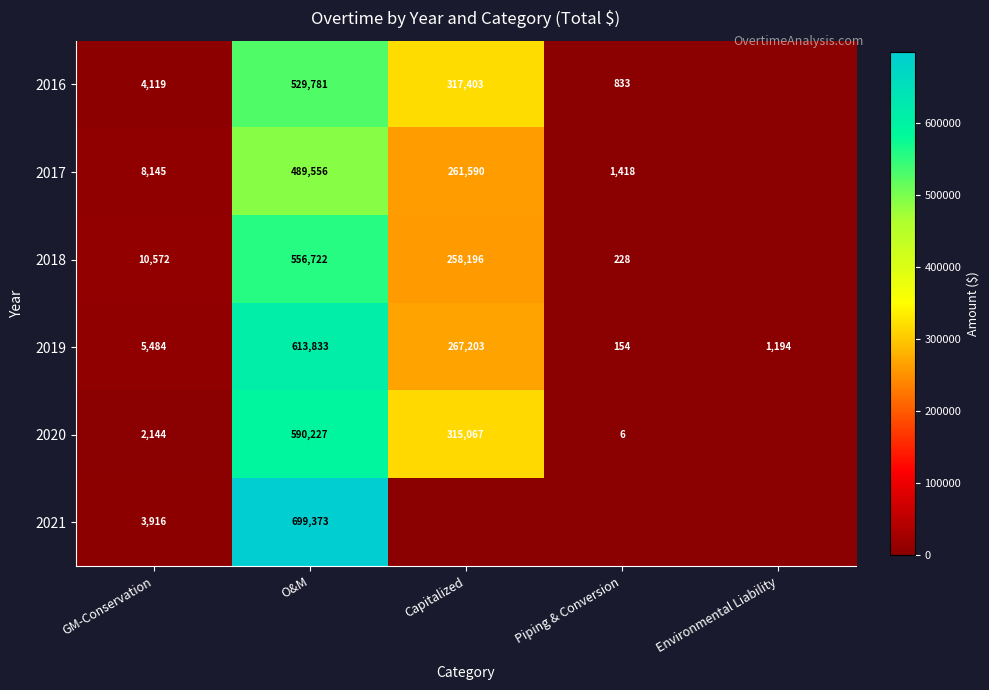

What is the sum of the 2016 values at GM-Conservation and Piping & Conversion?

4952